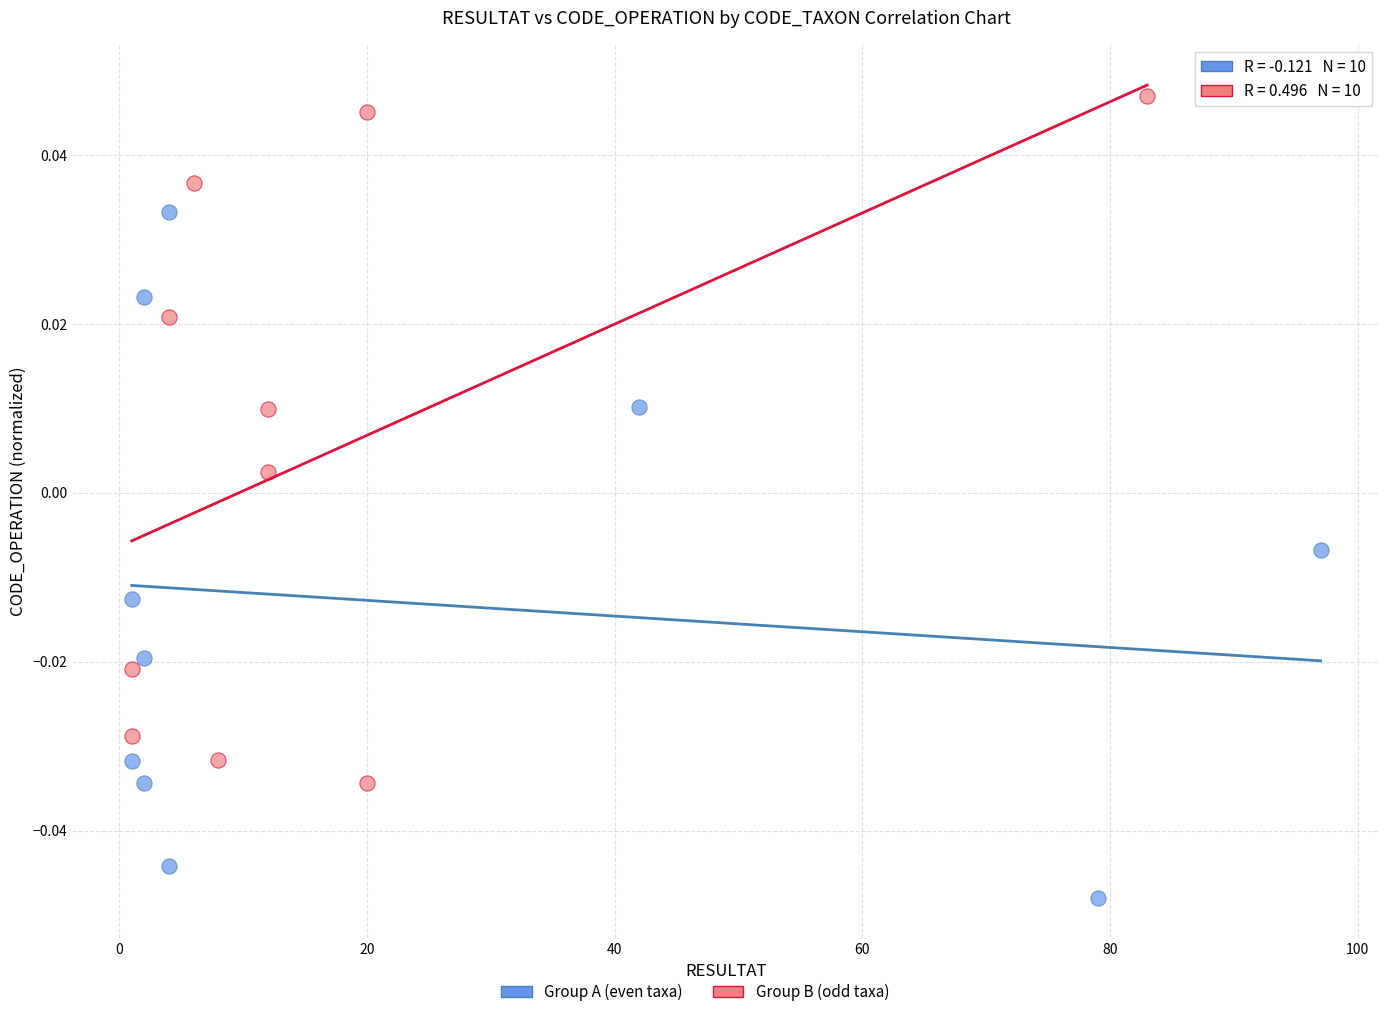

Which series reaches the maximum Y coordinate?

Group B (odd taxa)